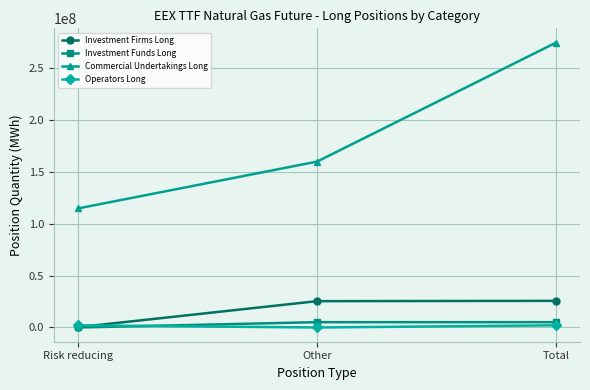

What is the label of the 2nd point from the right?

Other